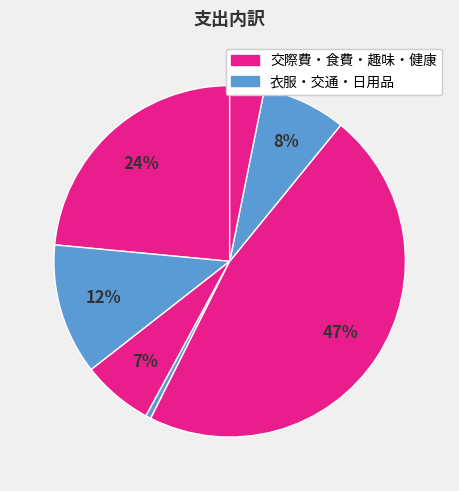

How many segments does this pie chart have?

7